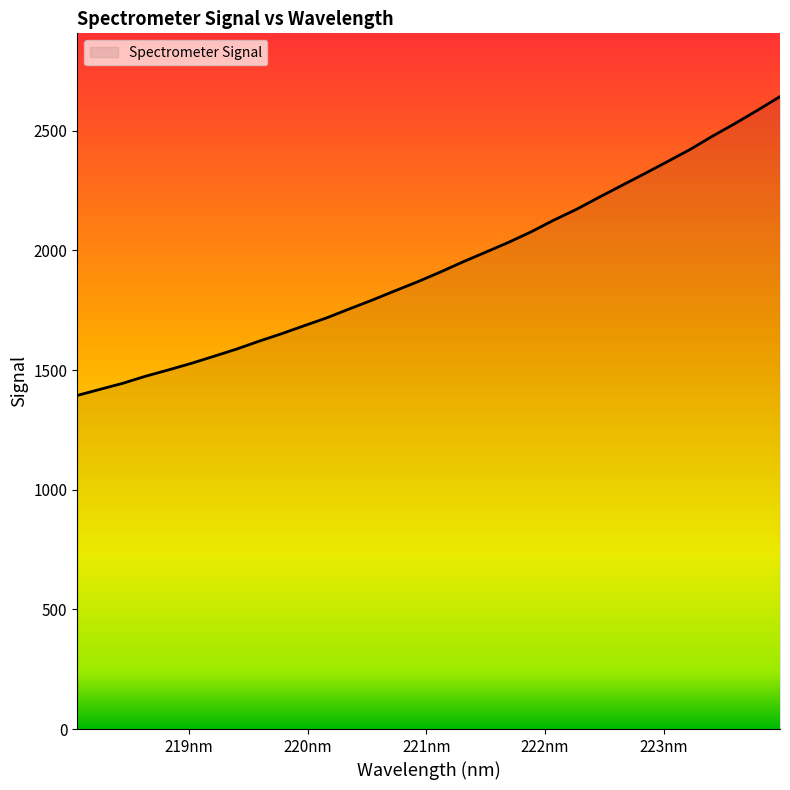

What is the maximum value shown in the chart?

2642.4